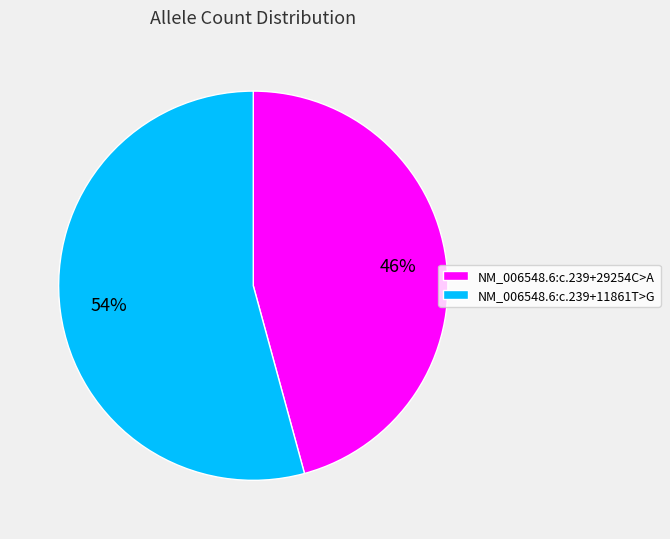

Count the number of slices in the pie.

2